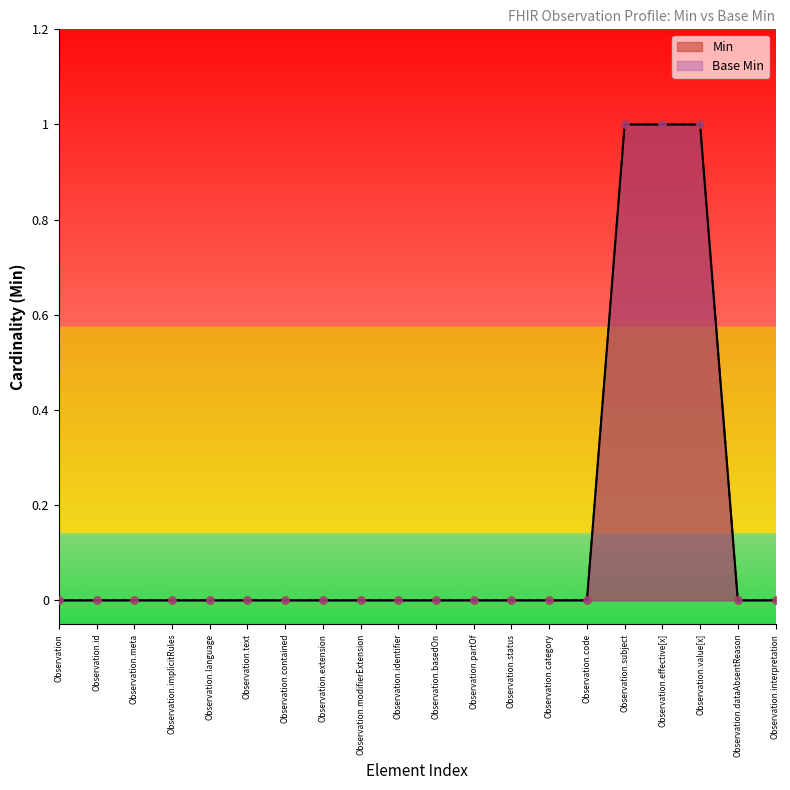

What are all the series names shown in the legend?

Min, Base Min